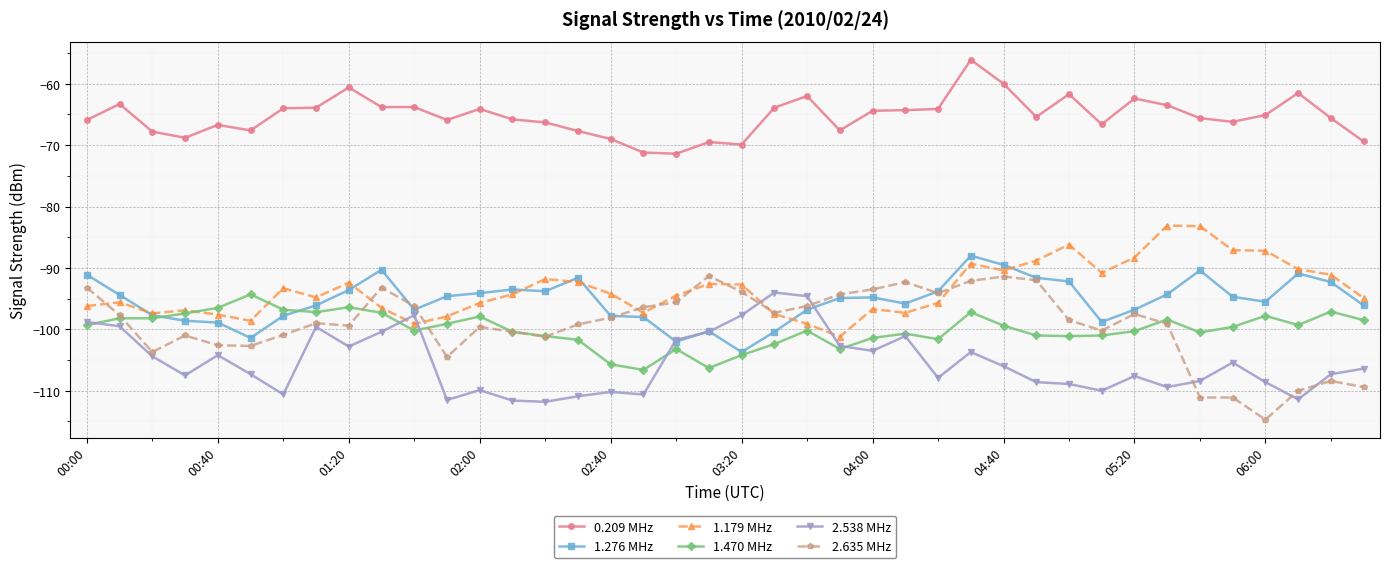

What is the value of the 2.538 MHz point at the 1st from the left?

-98.8